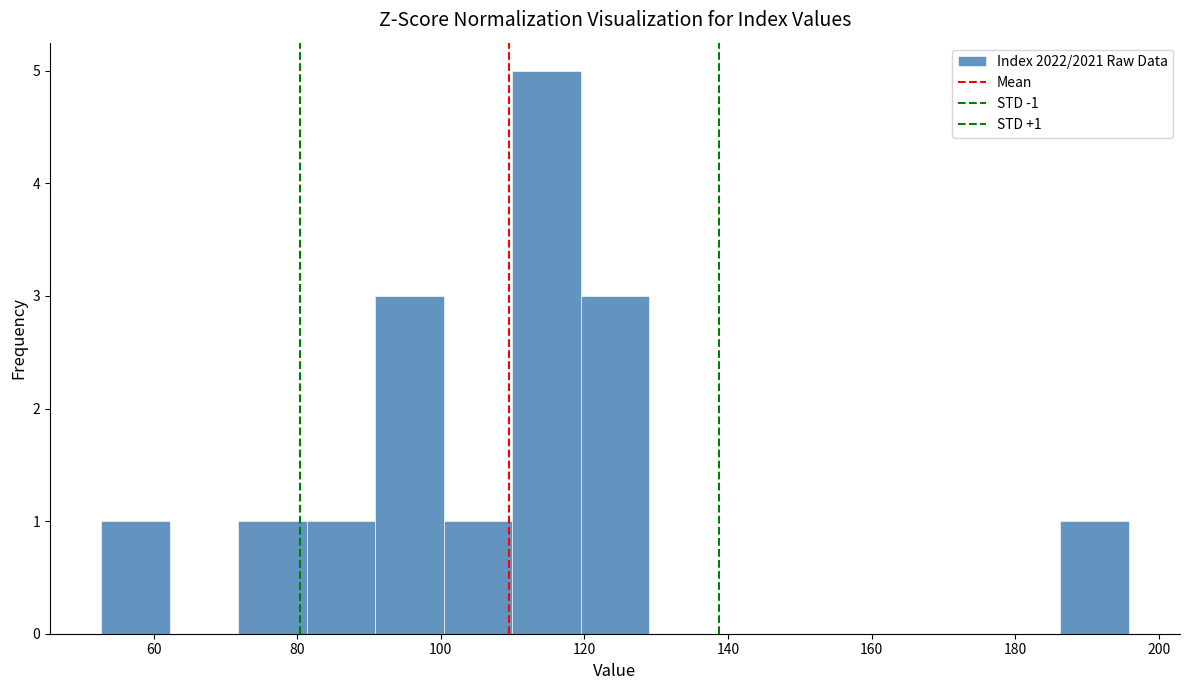

Which range on the x-axis has the tallest bar?

110 to 120